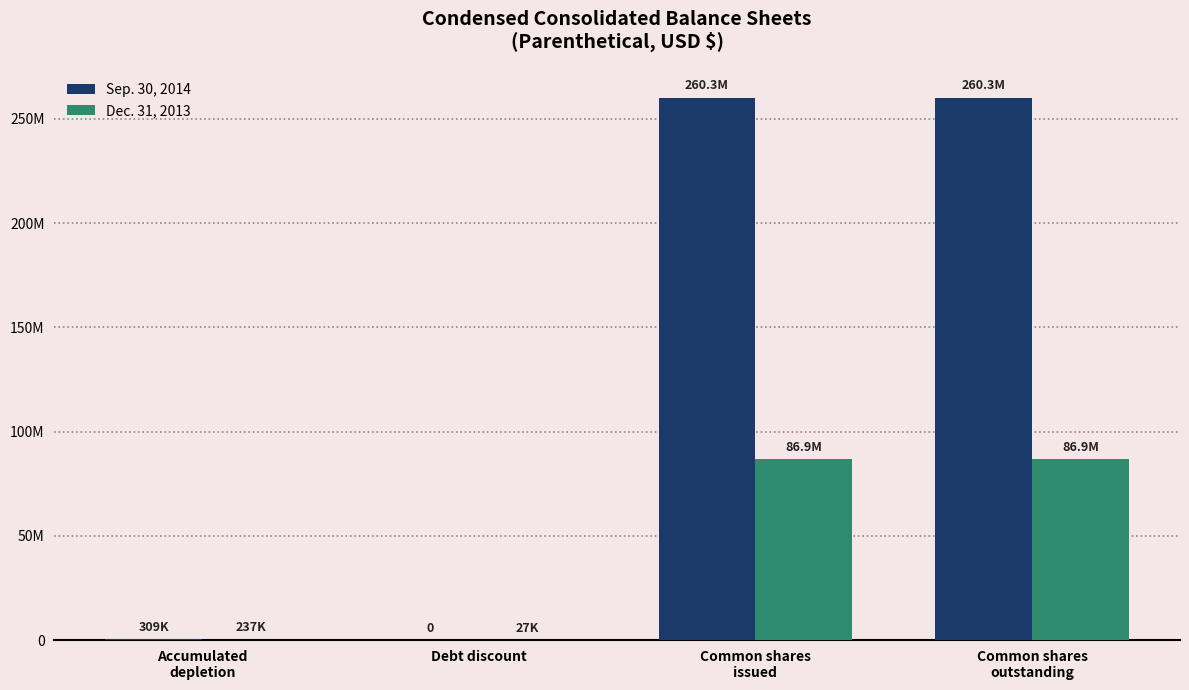

Are the bars horizontal?

No